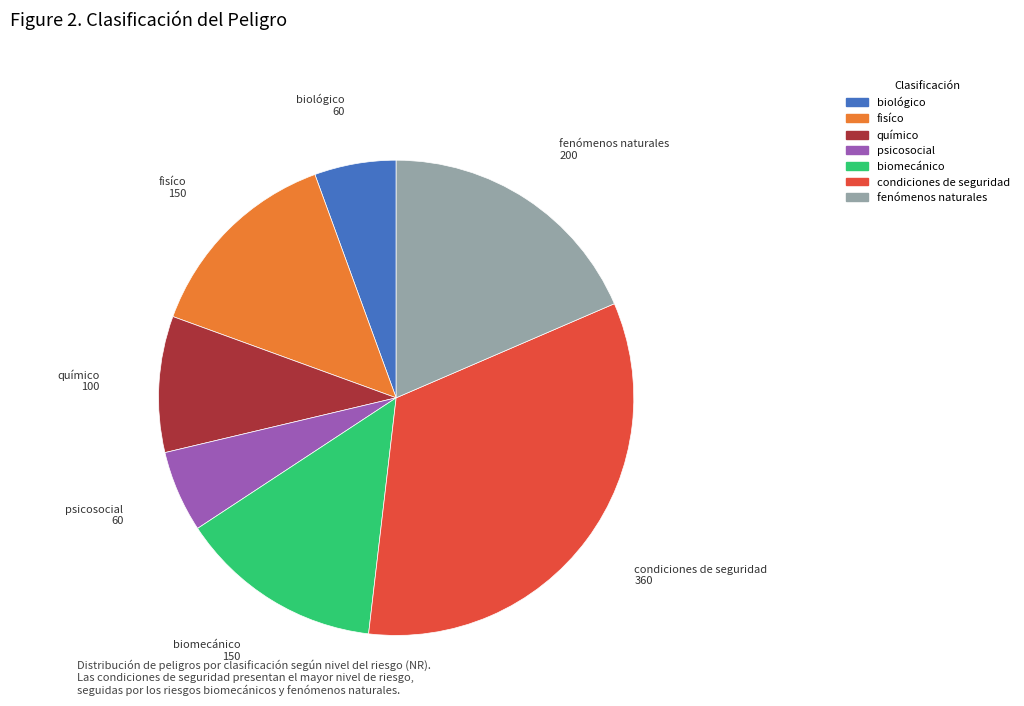

Is there a majority slice in this chart?

No